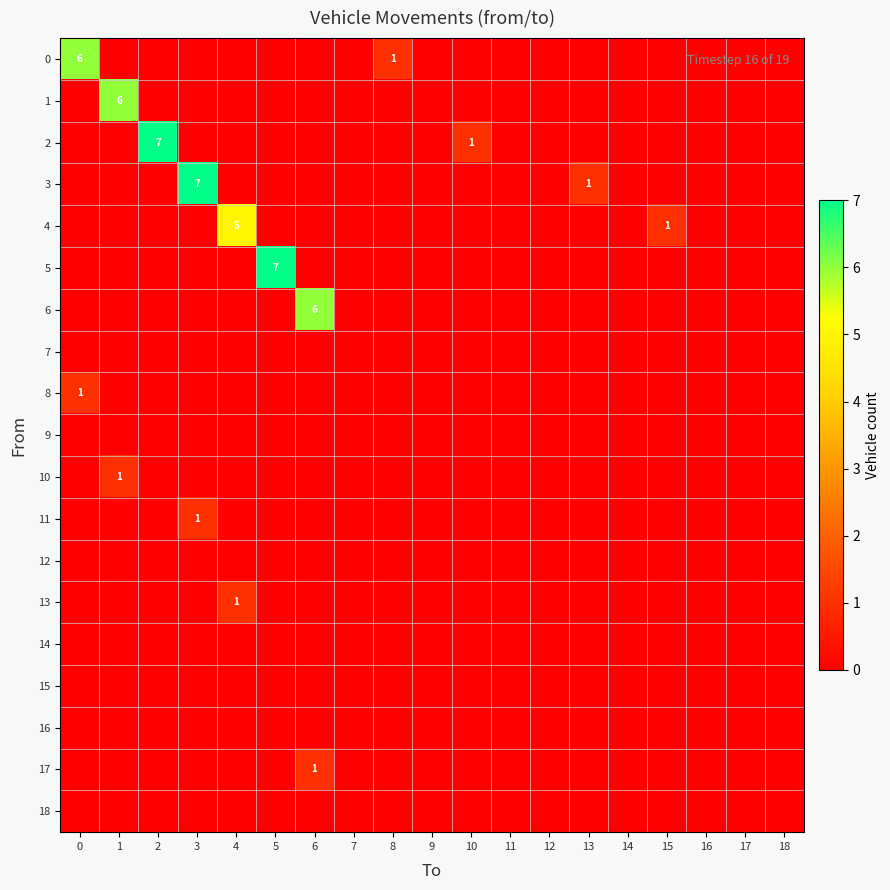

Which label corresponds to the largest value in the chart?

2